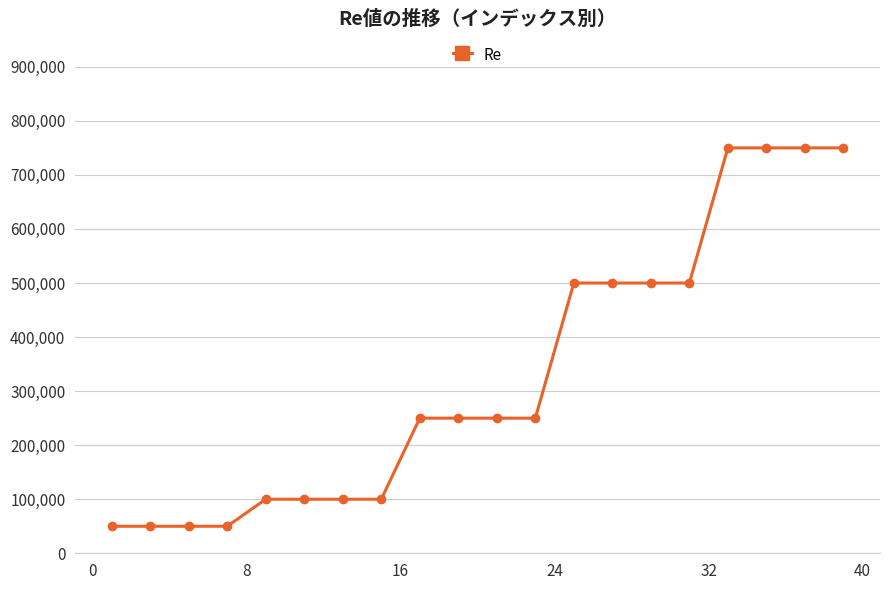

What is the minimum value shown in the chart?

50000